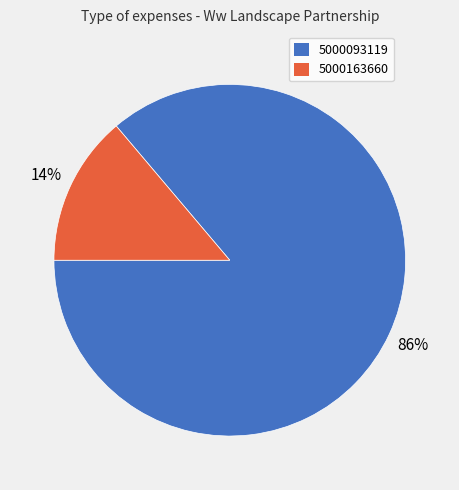

Which category has the smallest portion of the pie?

5000163660